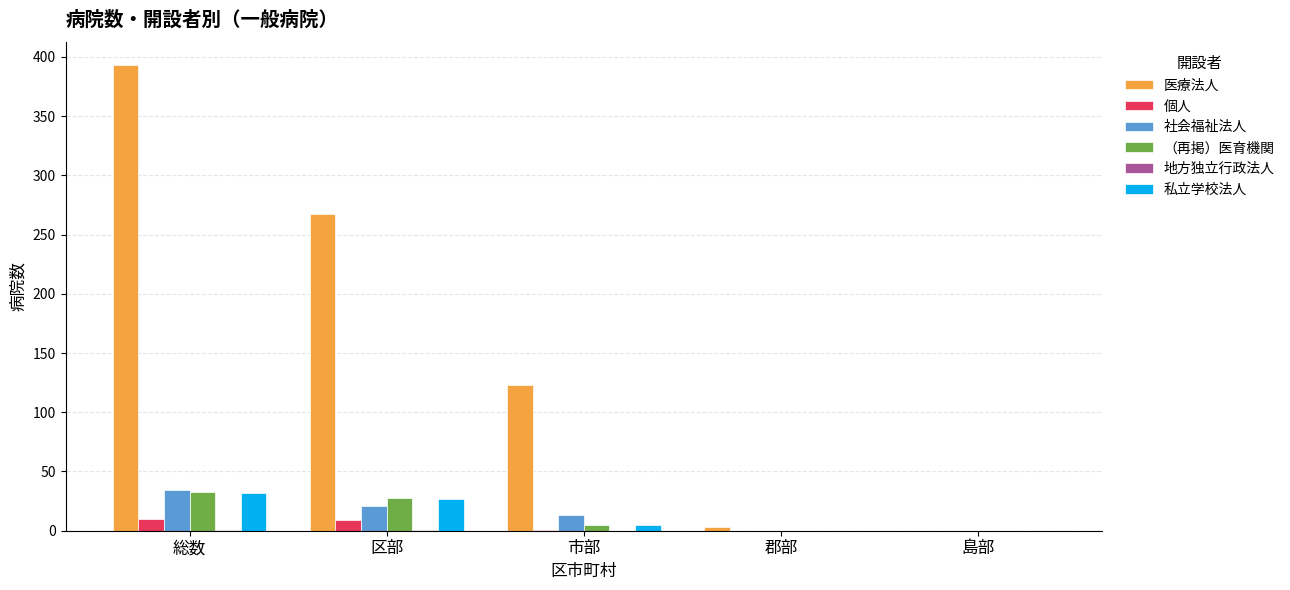

Does the chart contain stacked bars?

No